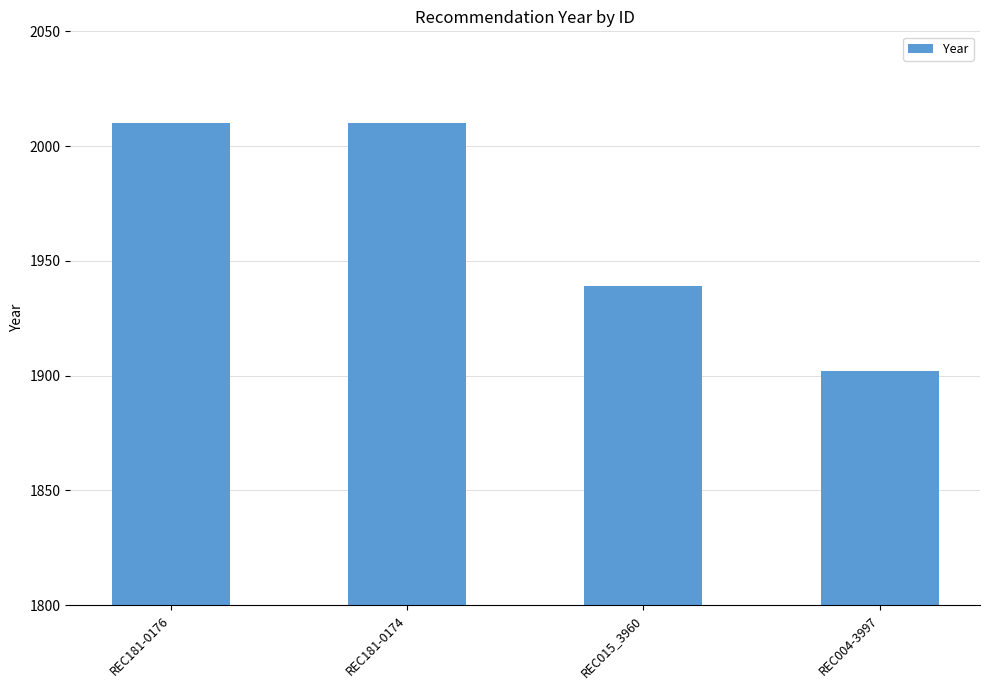

Reading left to right, what are all the values shown in this chart?

REC181-0176=2010	REC181-0174=2010	REC015_3960=1939	REC004-3997=1902